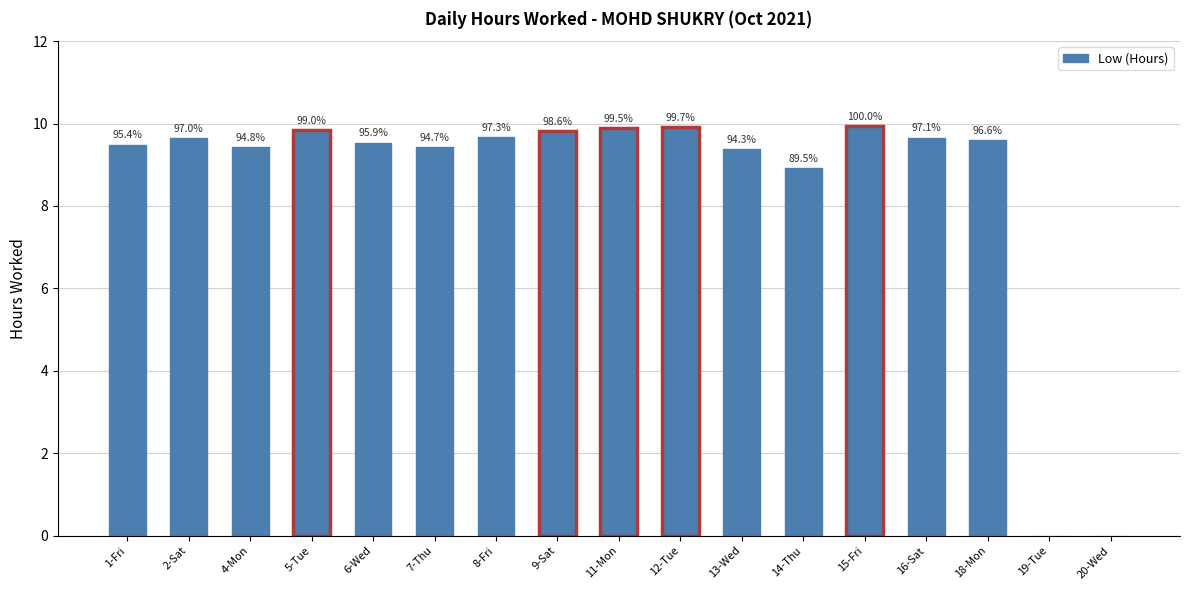

Are the bars horizontal?

No